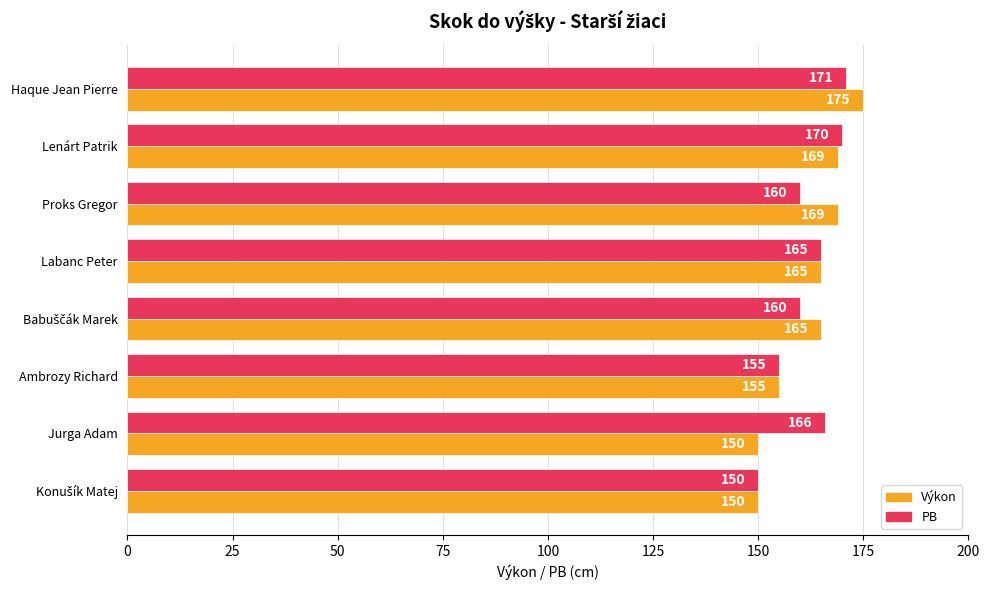

Which series changed the most between Labanc Peter and Jurga Adam?

Výkon